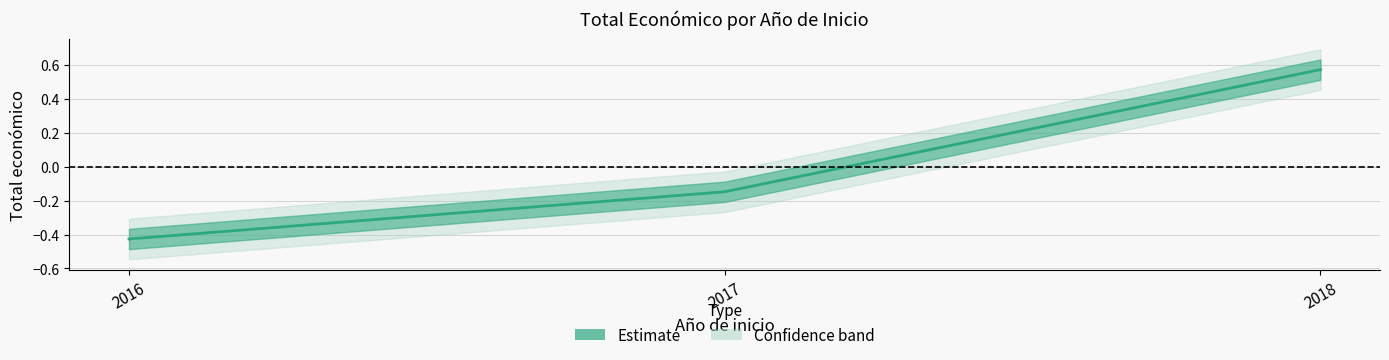

What is the greatest value displayed?

0.6